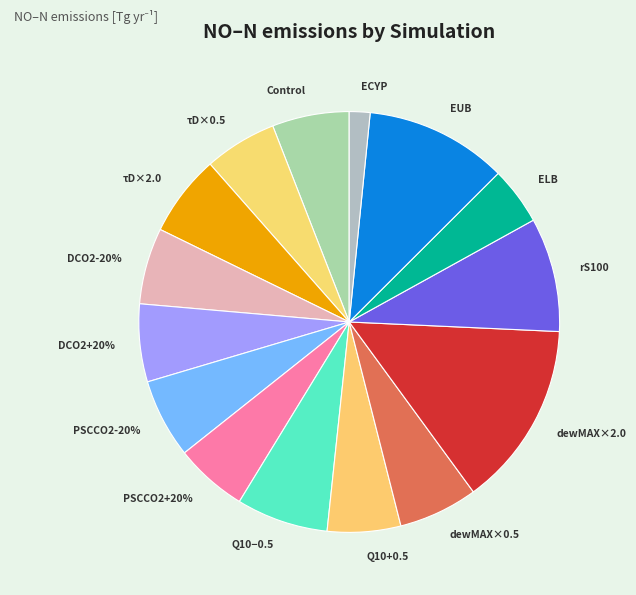

Which category has the biggest portion of the pie?

dewMAX×2.0